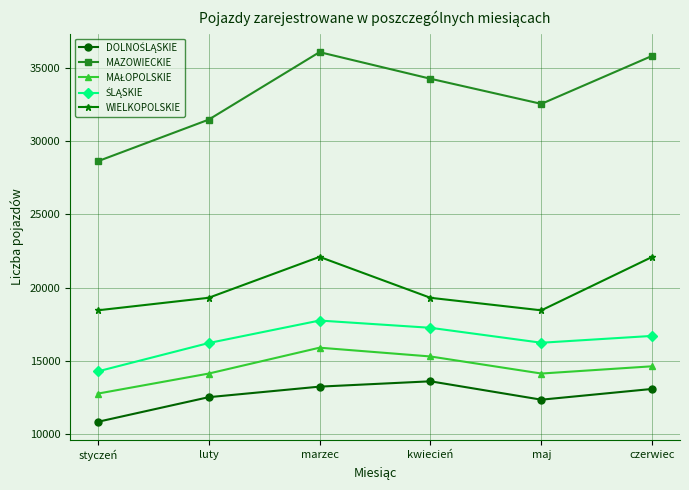

True or false: MAZOWIECKIE has a value of 41988 at styczeń.

False